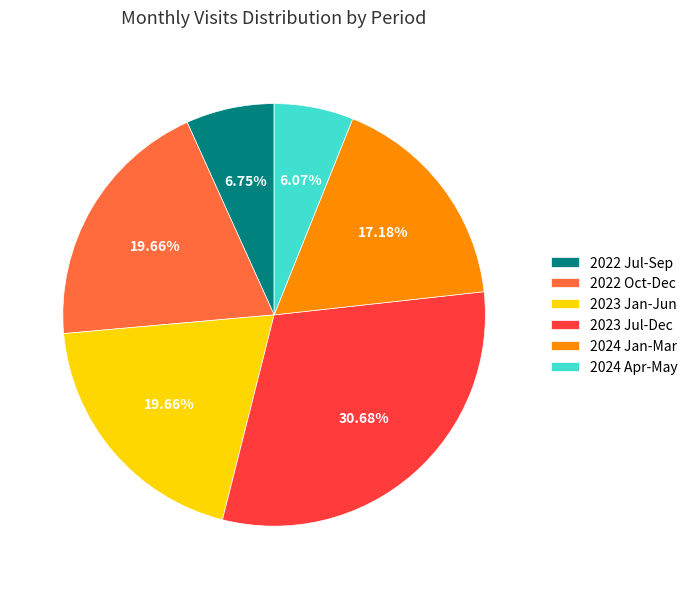

Does 2022 Jul-Sep account for over 50% of the chart?

No